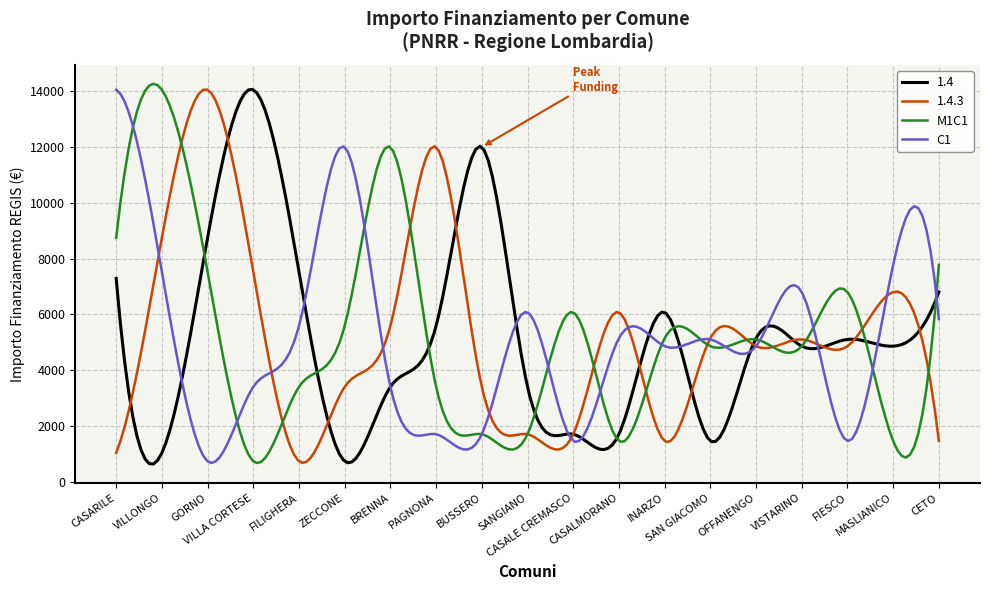

What is the maximum value for 1.4?

14073.4